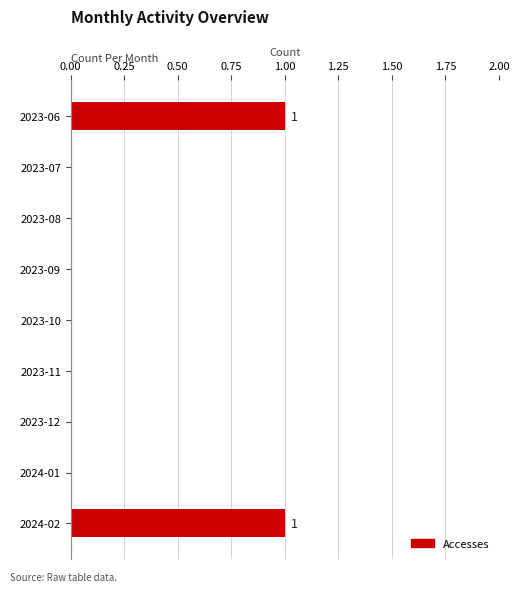

What is the sum of all values?

2